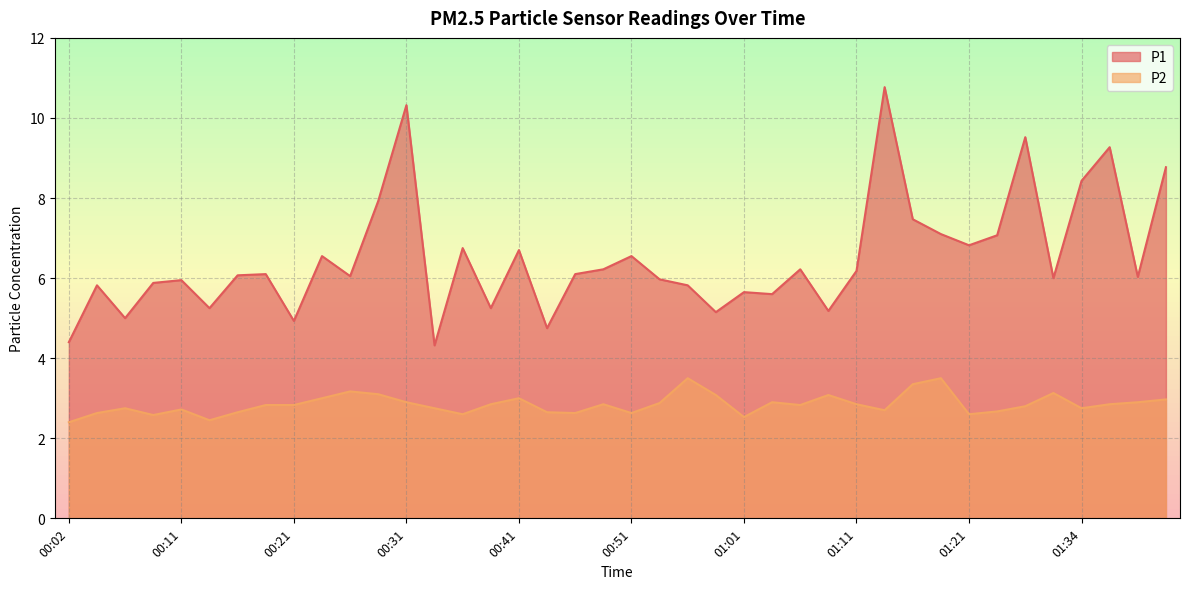

Rank the series by their average value, from lowest to highest.

P2, P1